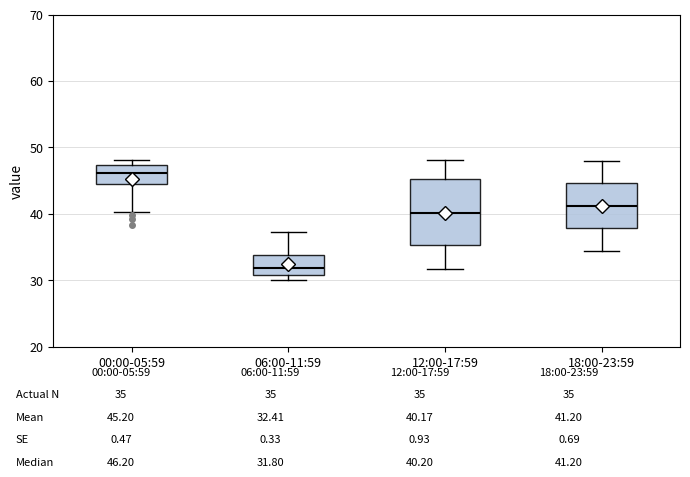

Reading left to right, transcribe this box plot: for each box, give where its median line is, the range the box spans, and where its two whiskers end, as read against the y-axis. The values are not printed on the chart, so give them approximately, as read against the axis.

00:00-05:59: median 46, box 44 to 47, whiskers 40 to 48
06:00-11:59: median 32, box 31 to 34, whiskers 30 to 37
12:00-17:59: median 40, box 35 to 45, whiskers 32 to 48
18:00-23:59: median 41, box 38 to 45, whiskers 34 to 48